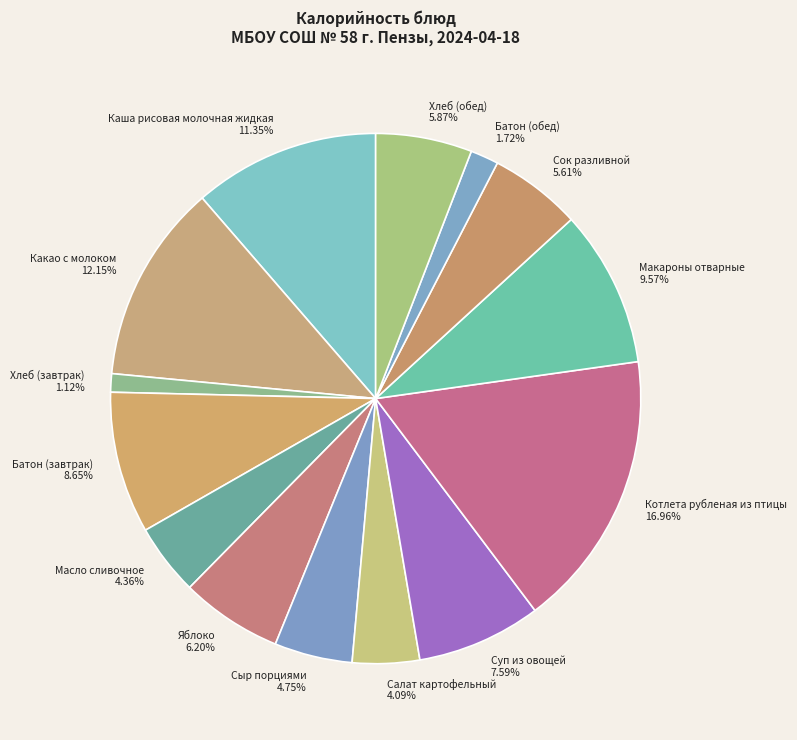

How many slices are in this pie chart?

14